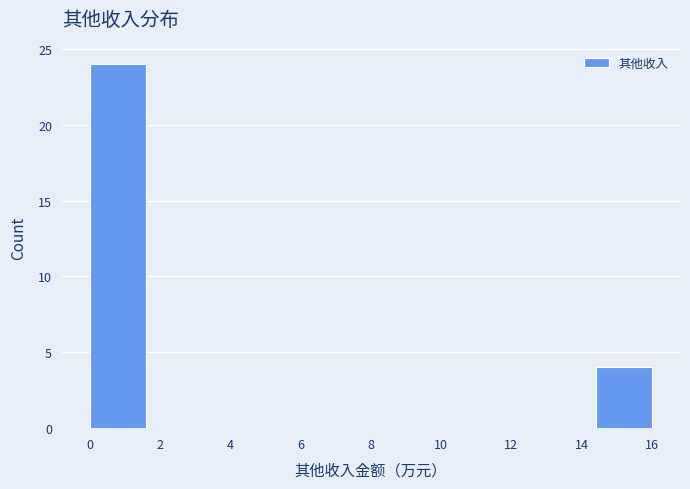

Reading left to right, transcribe this chart: for each bar, give the range it covers on the x-axis and its height. The values are not printed on the chart, so give them approximately, as read against the axis.

0.0 to 1.6: 24
1.6 to 3.2: 0
3.2 to 4.8: 0
4.8 to 6.4: 0
6.4 to 8.0: 0
8.0 to 9.6: 0
9.6 to 11.2: 0
11.2 to 12.8: 0
12.8 to 14.4: 0
14.4 to 16.0: 4